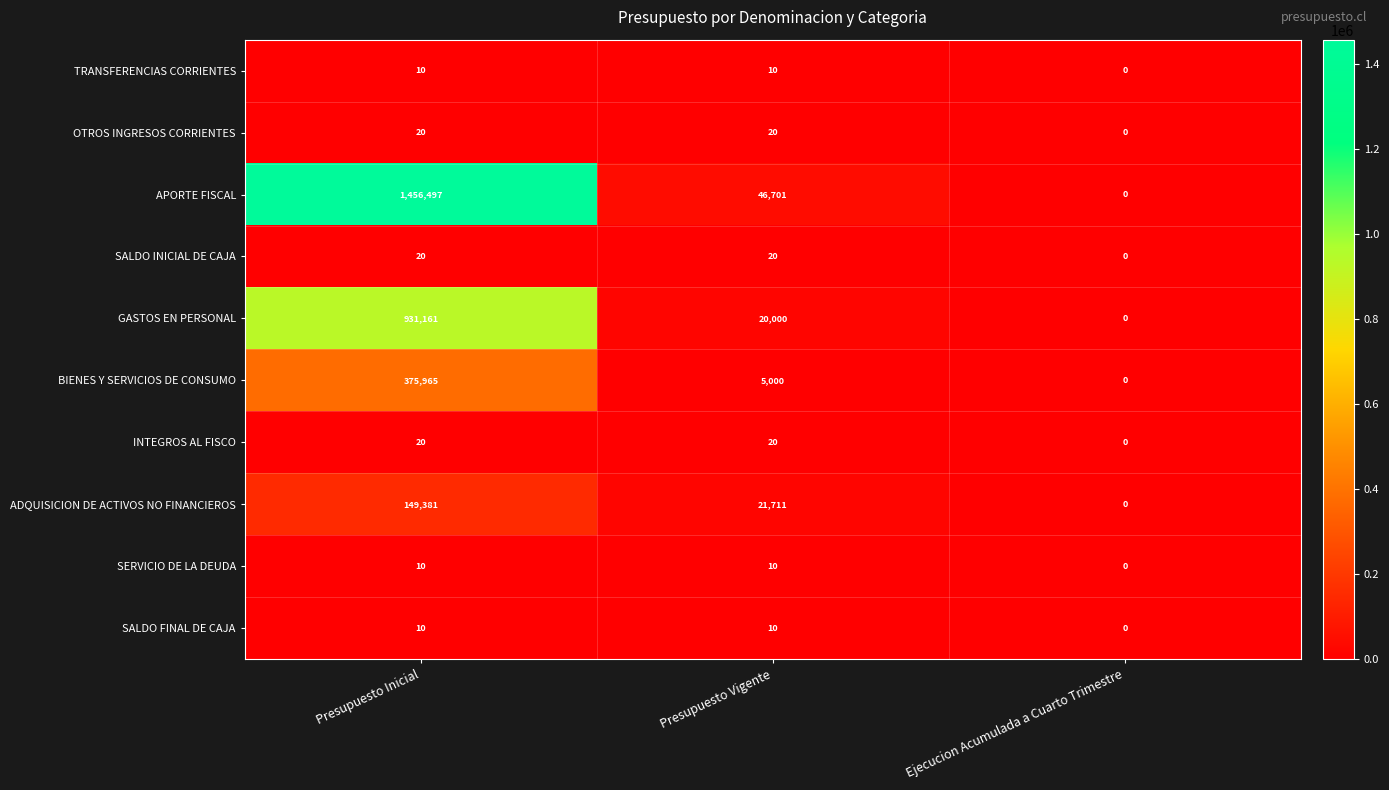

Between Presupuesto Inicial and Ejecucion Acumulada a Cuarto Trimestre, which series saw the biggest shift?

APORTE FISCAL